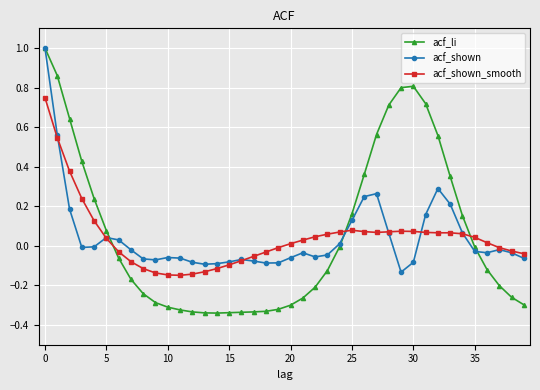

What is the maximum value shown in the chart?

1.0